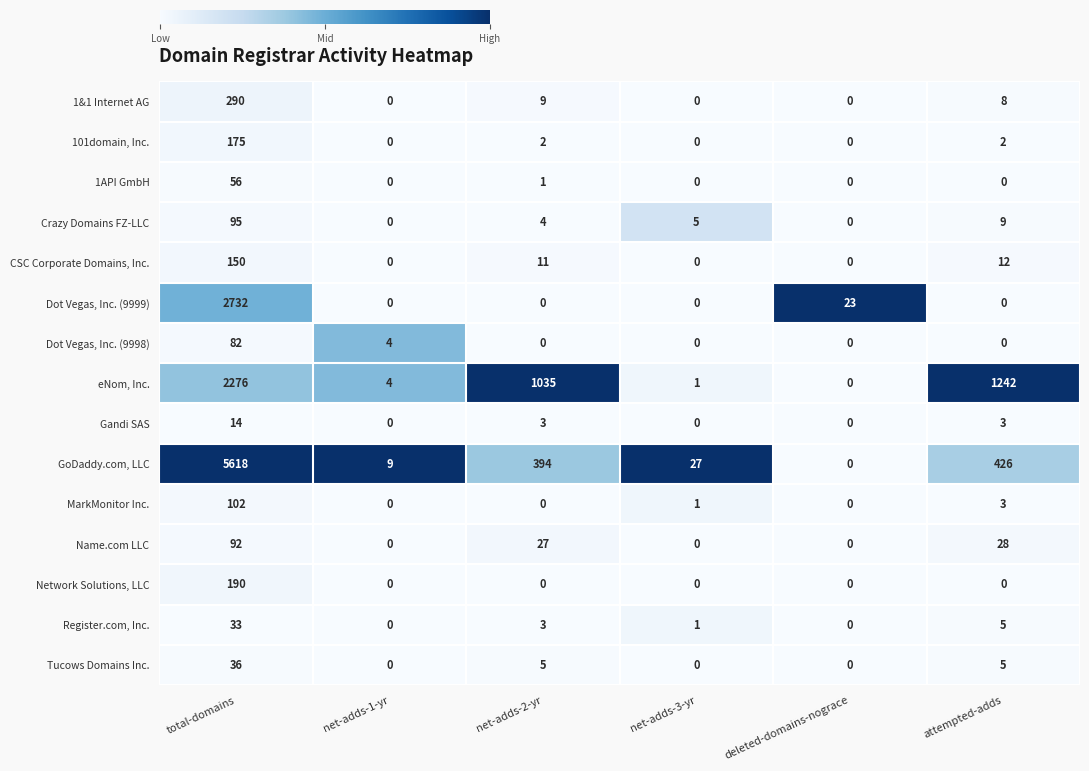

The CSC Corporate Domains, Inc. series shows 53 at total-domains. True or false?

False